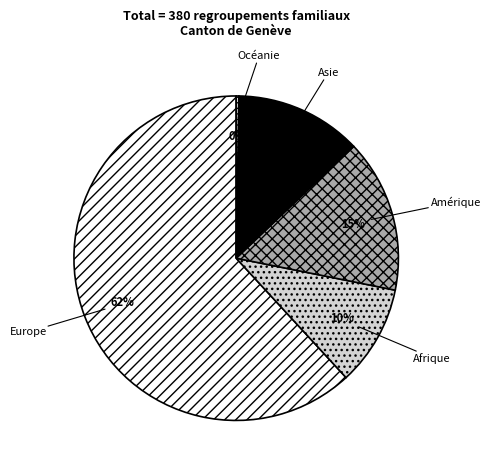

The Asie slice represents 13% of the pie. True or false?

True